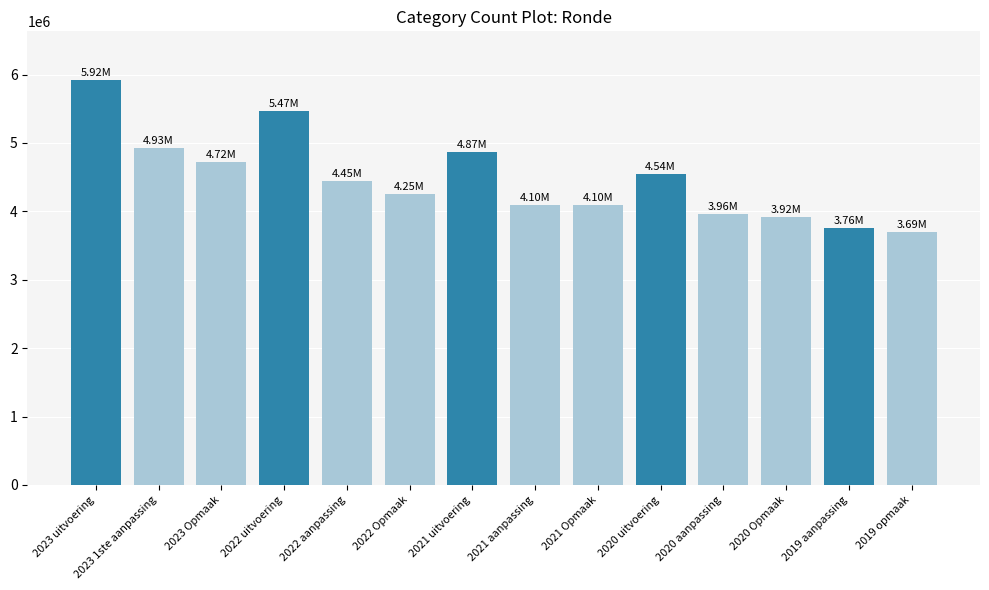

Read the value at 2022 aanpassing, to the nearest 50.

4445450